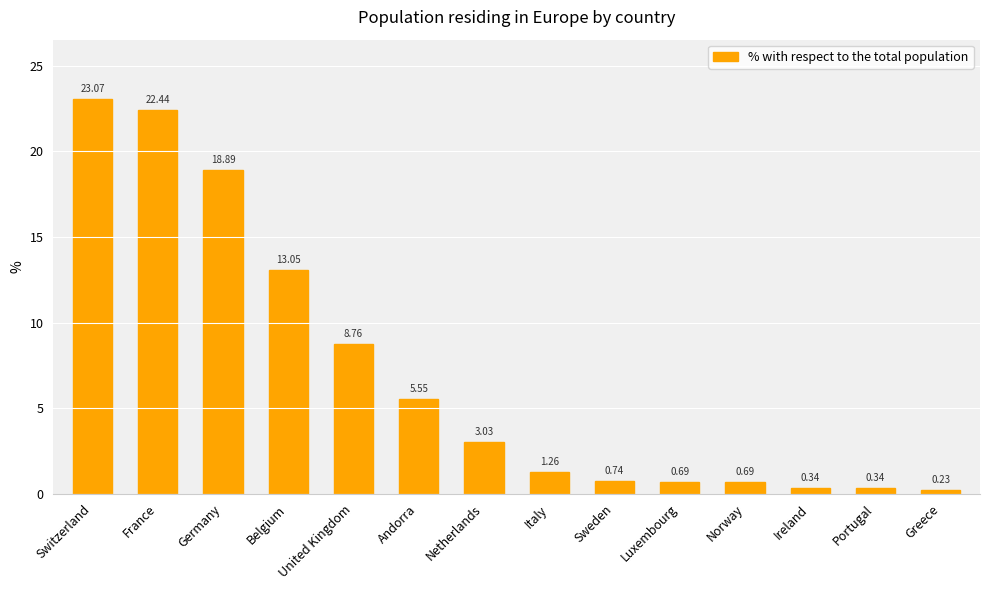

What is the label of the 11th bar from the right?

Belgium